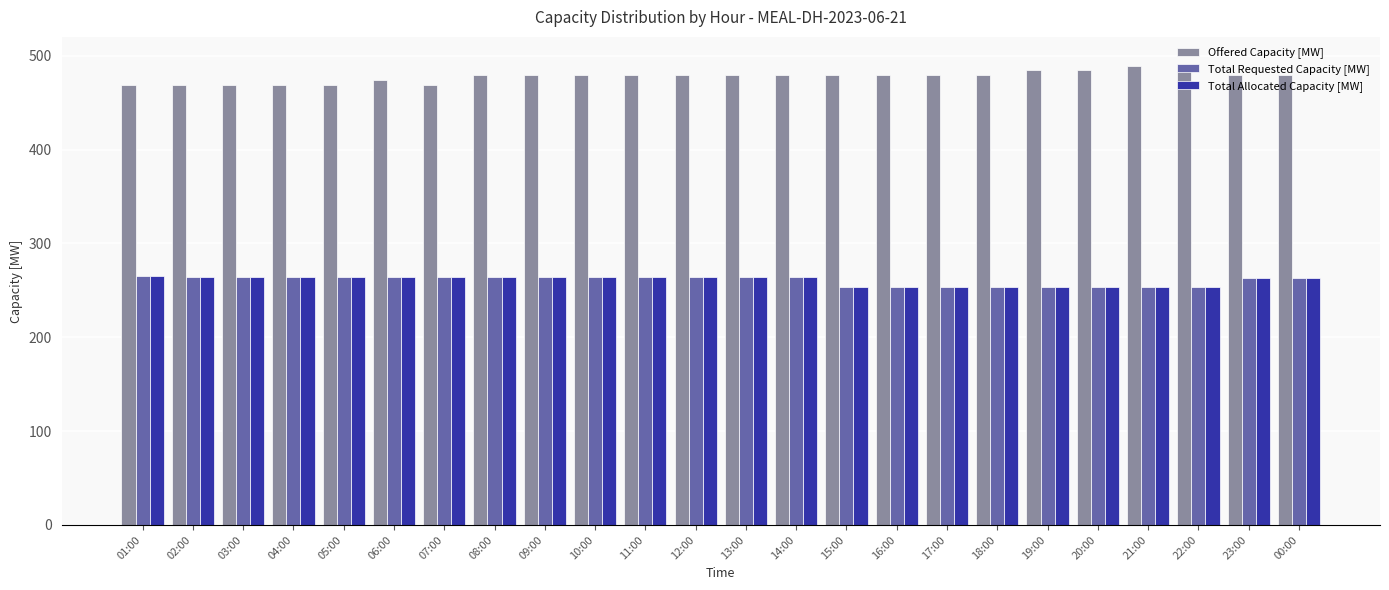

What is the minimum value shown in the chart?

253